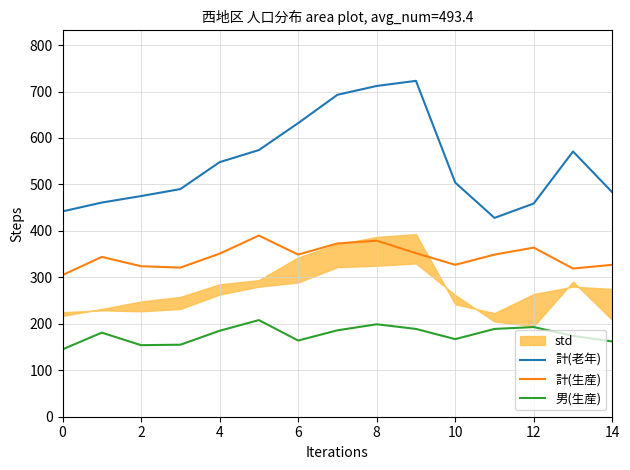

What is the approximate value of 計(生産) at 12, to the nearest 10?

360